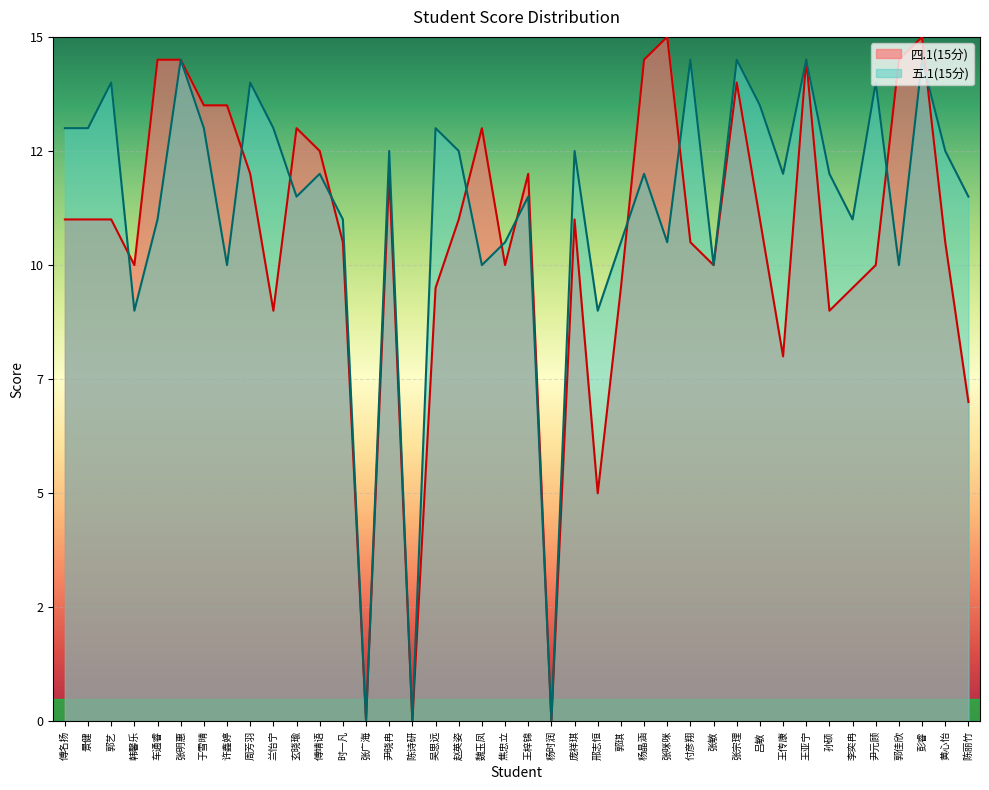

What is the difference between the maximum and second lowest values in the 五.1(15分) series?

14.5